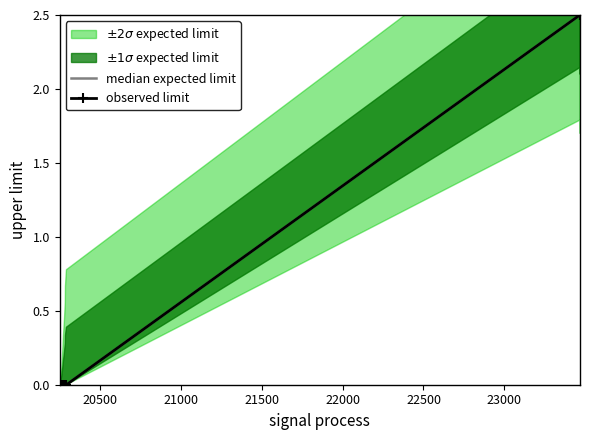

True or false: median expected limit and observed limit intersect in this chart.

False